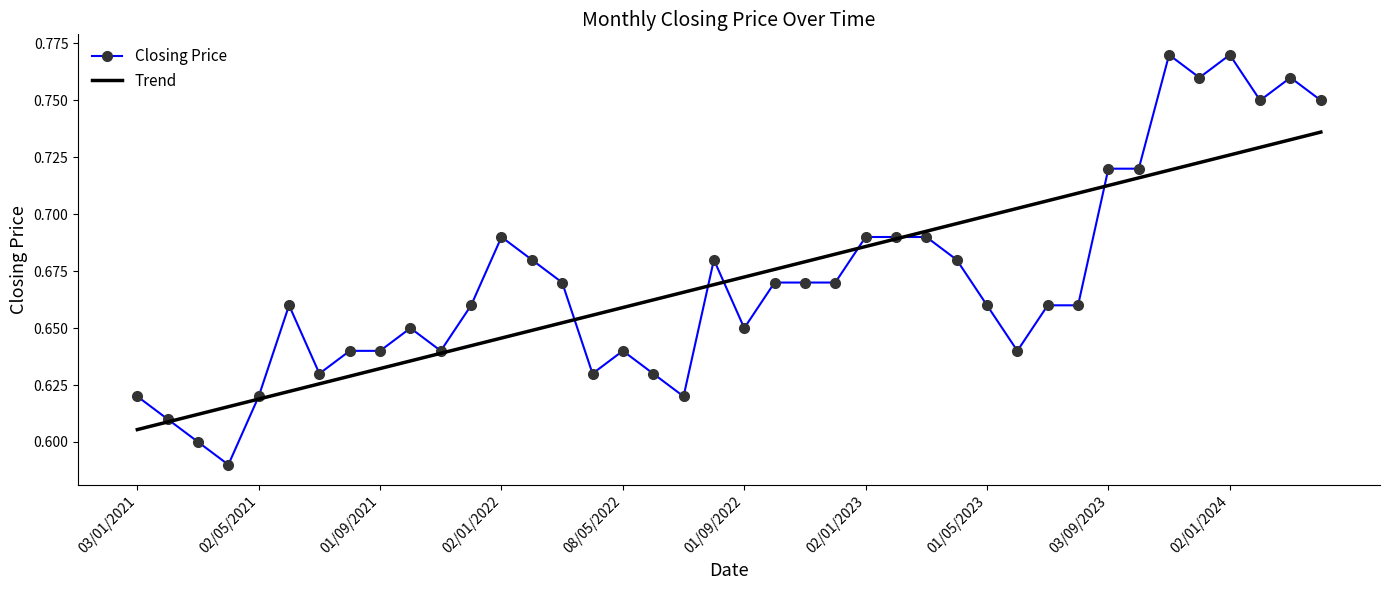

Which series has the largest range (max minus min)?

Closing Price